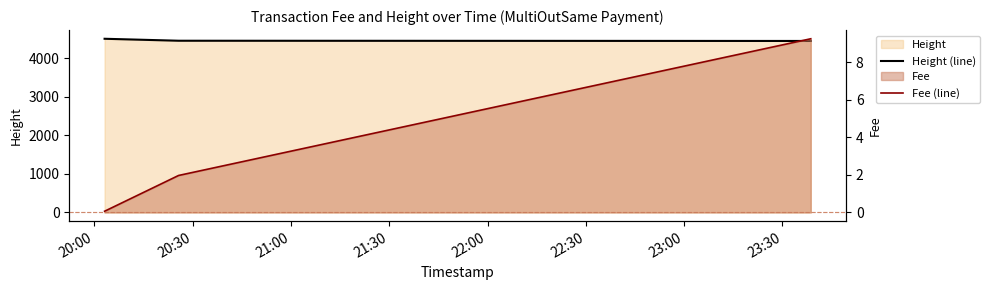

True or false: Fee (line) has a value of 0.1 at 20:00.

False